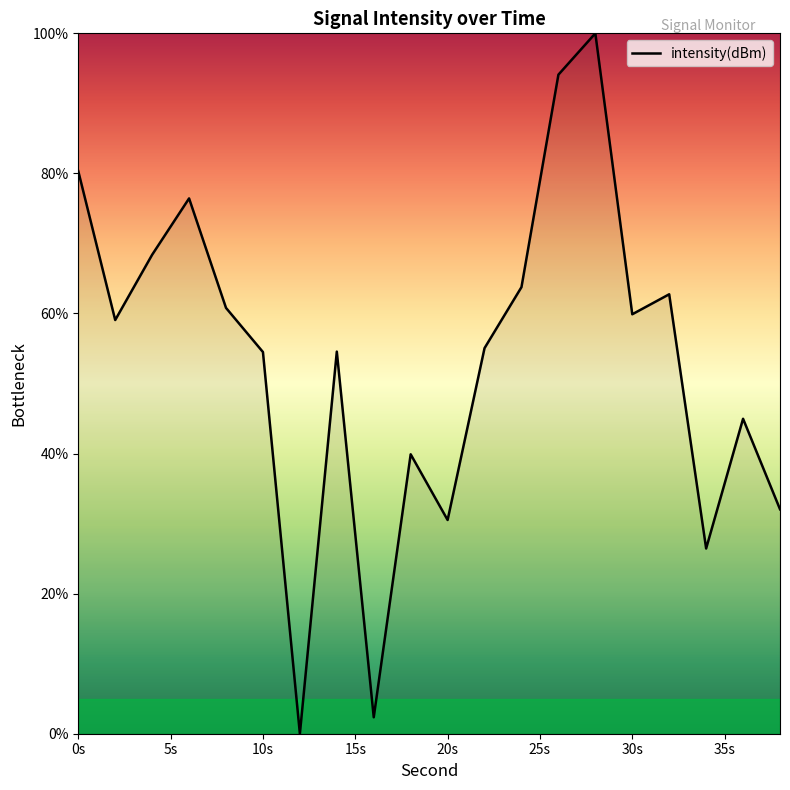

What is the difference between the maximum and minimum values?

100.0